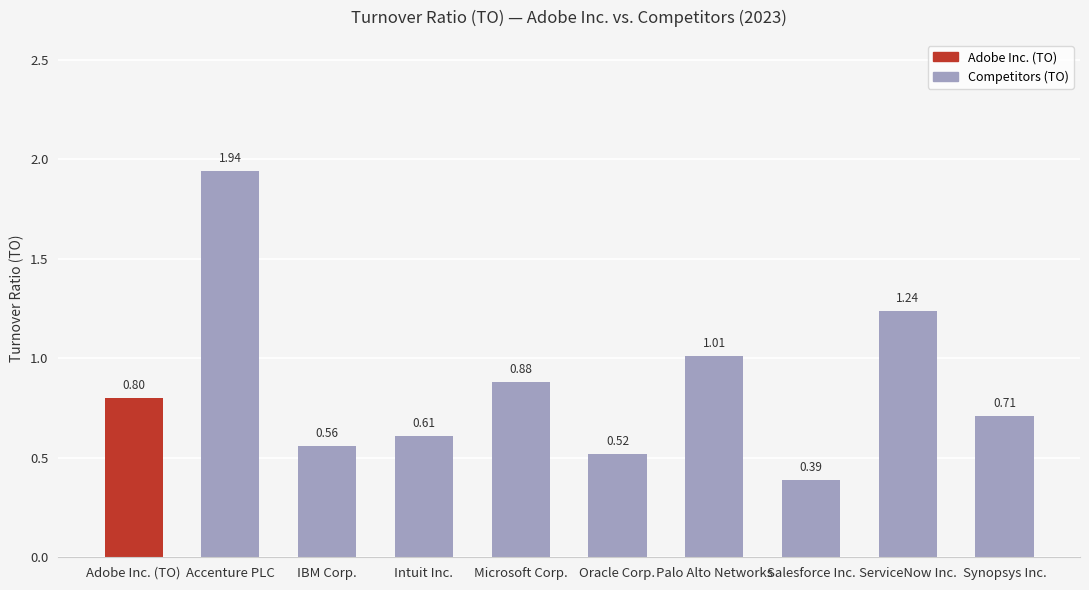

How many bars are there in total?

10